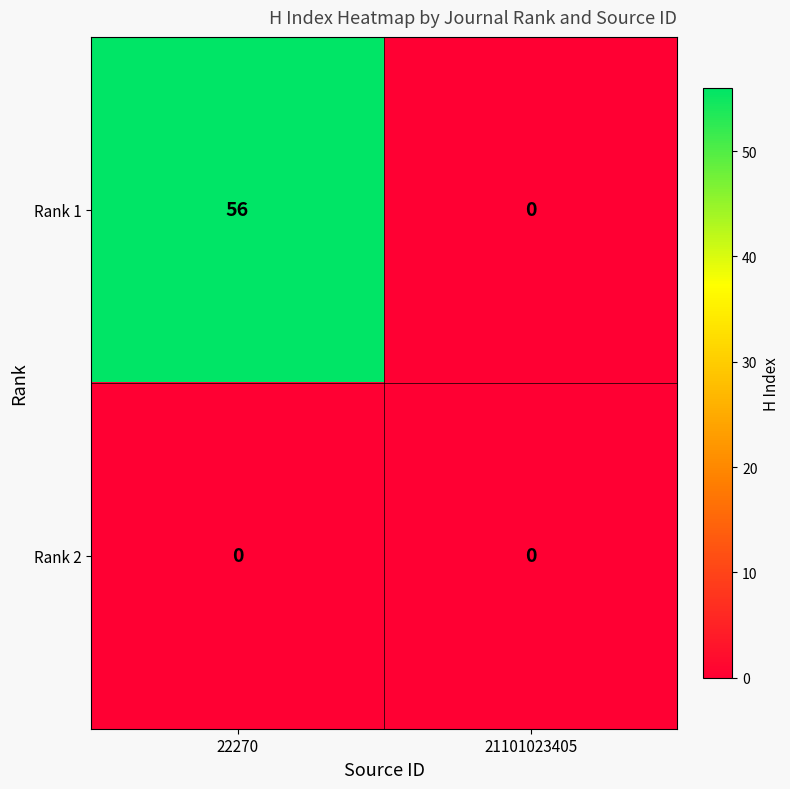

Reading left to right, transcribe all the data shown in this chart.

Rank 1: 22270=56	21101023405=0
Rank 2: 22270=0	21101023405=0